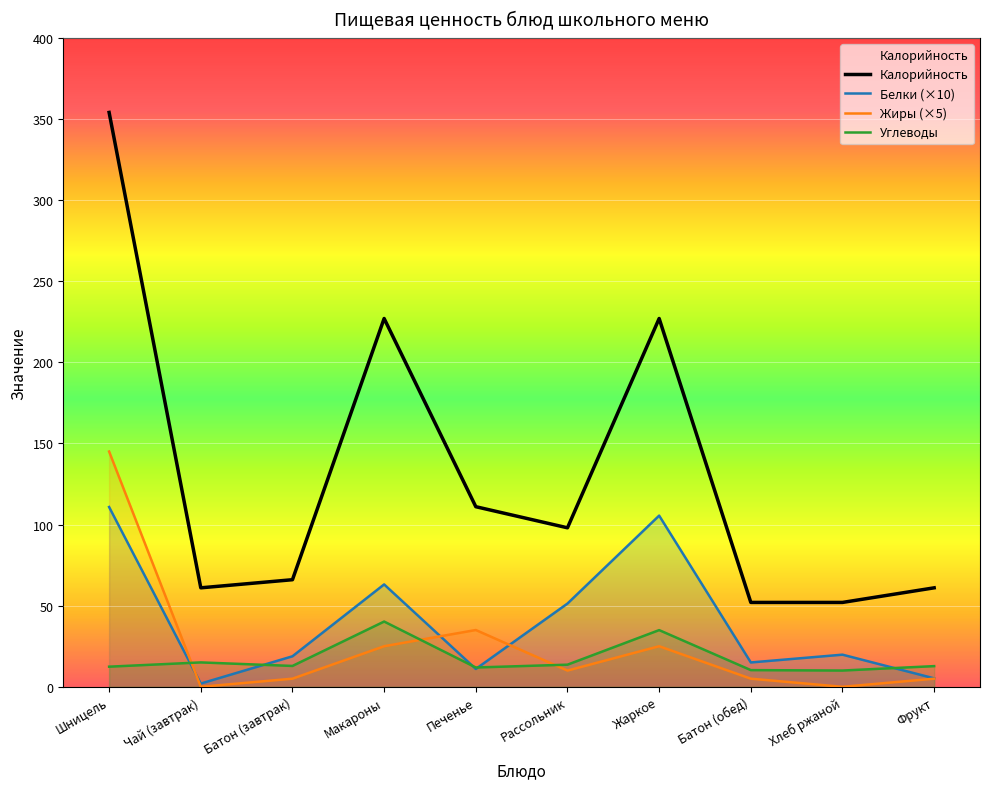

What position from the right is Фрукт?

1